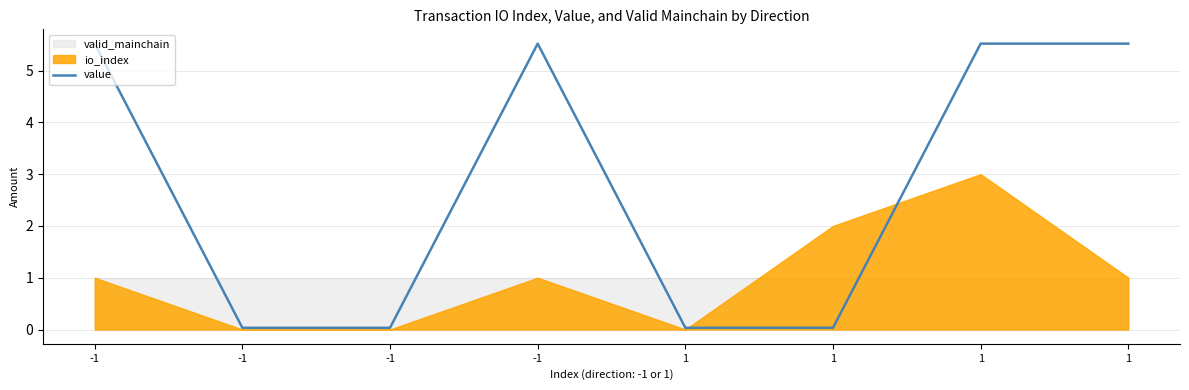

What is the average value?

2.8